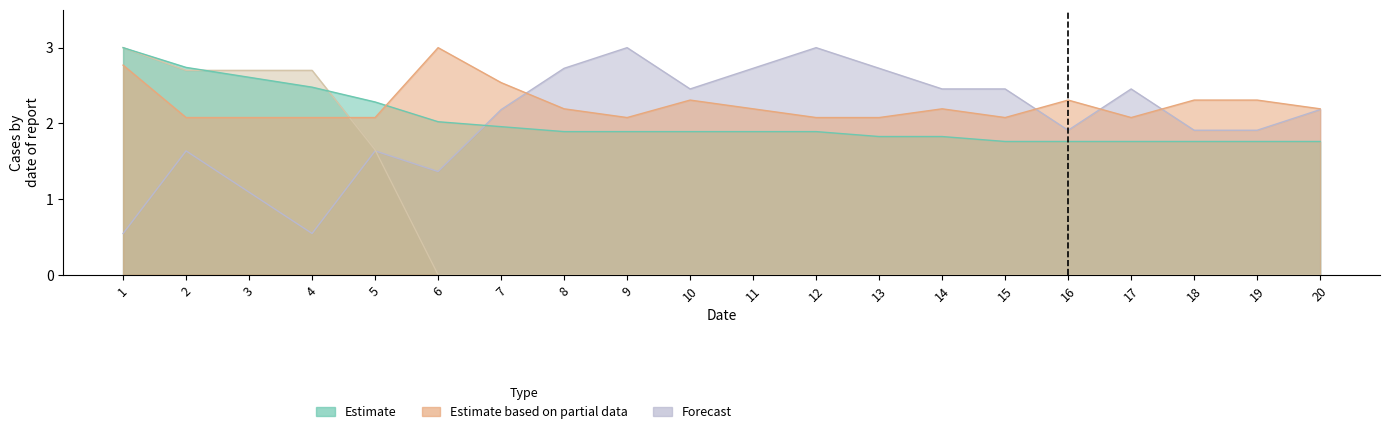

List the labels in order of ماوەى ڕاژەى فیعلى خۆى value, smallest first.

2, 3, 4, 5, 9, 12, 13, 15, 17, 8, 11, 14, 20, 10, 16, 18, 19, 7, 1, 6